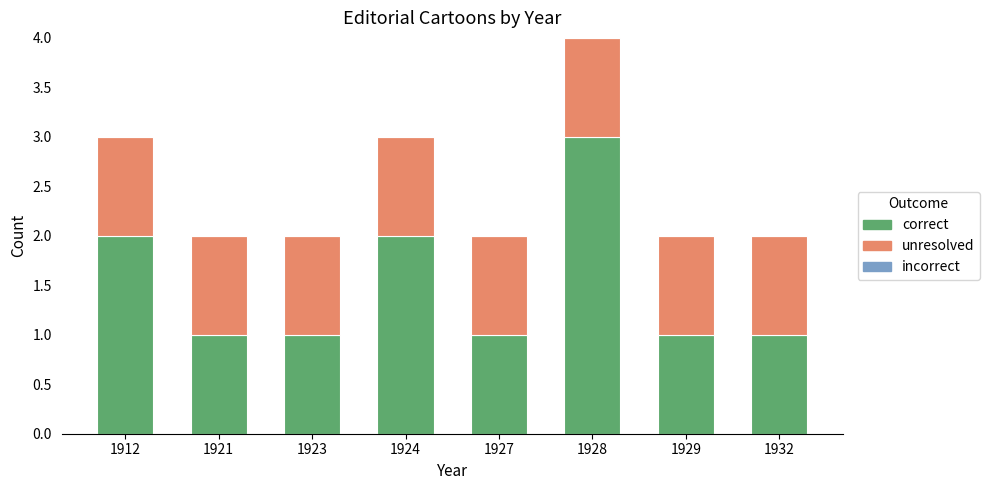

Which category has the highest value in the correct series?

1928